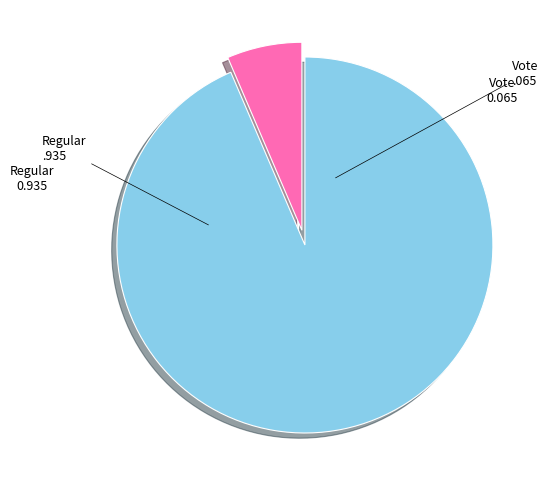

Is there a majority slice in this chart?

Yes